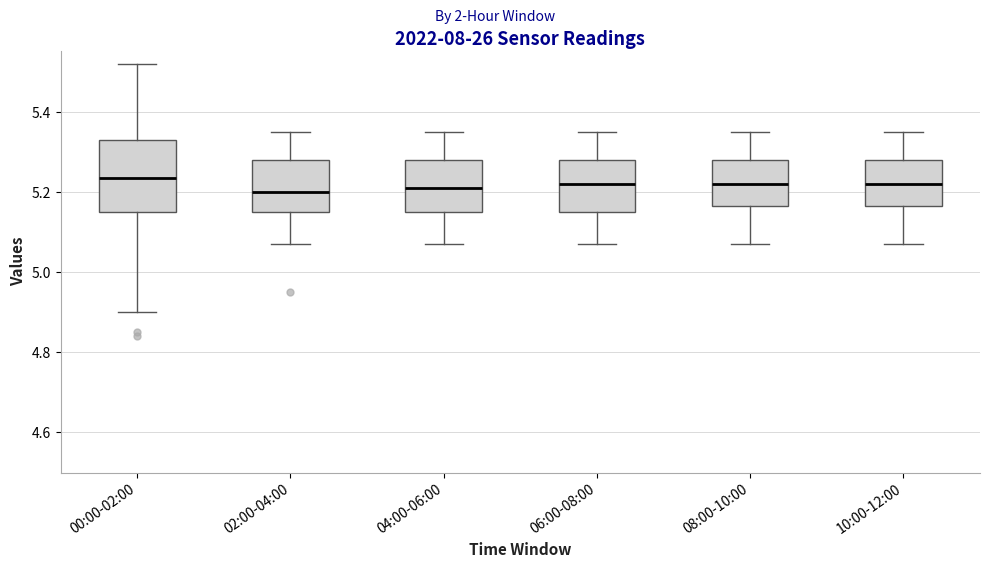

Which box is the tallest, from its lower edge to its upper edge?

00:00-02:00